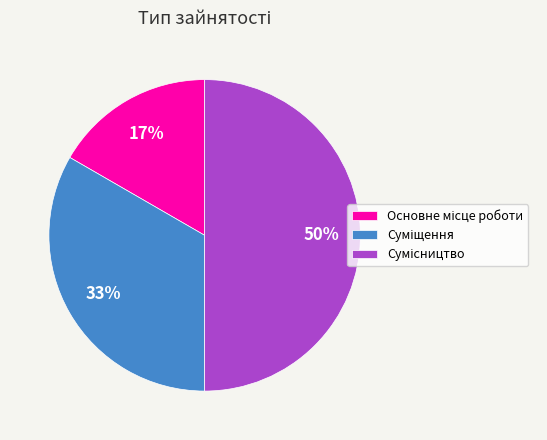

To the nearest percent, what is the average slice percentage?

33%